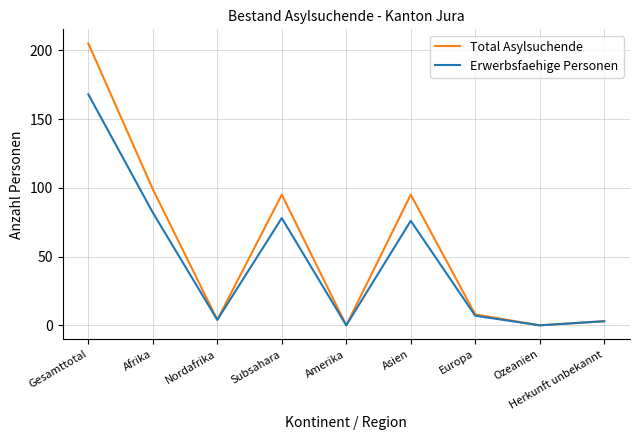

Where is the first local minimum for Erwerbsfaehige Personen?

Nordafrika